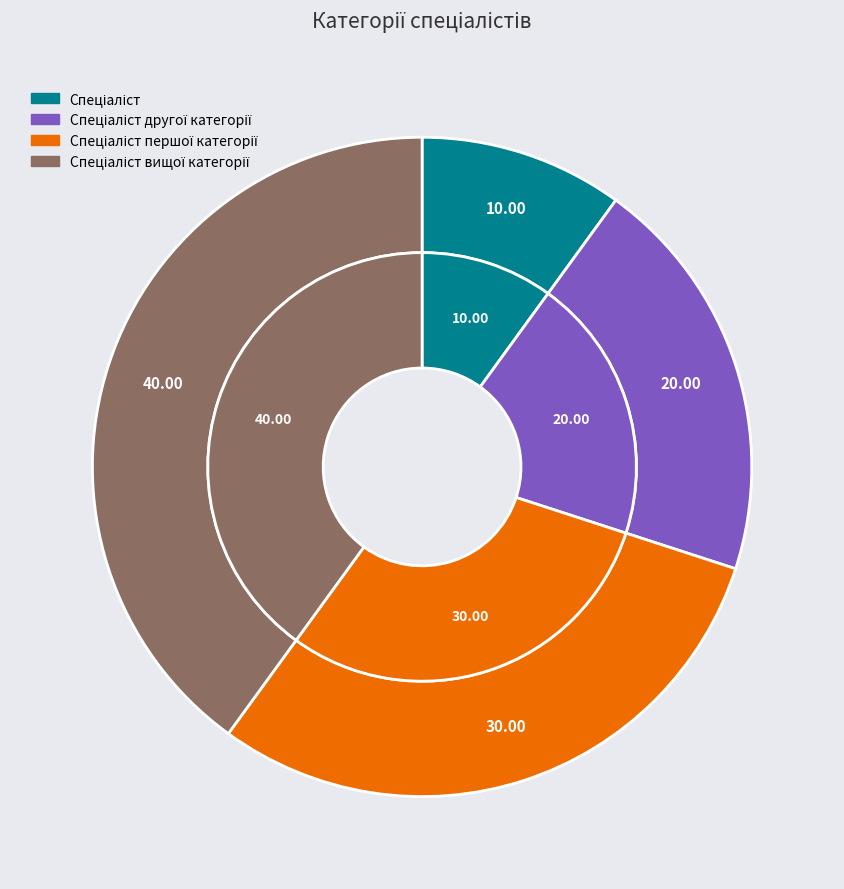

How many segments does this pie chart have?

4